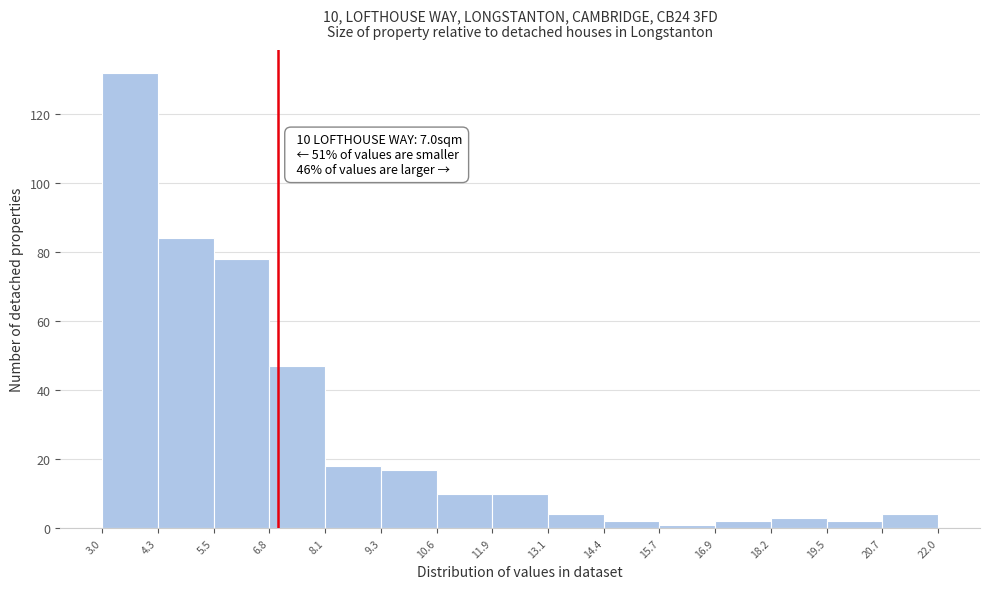

Which range on the x-axis has the tallest bar?

3.0 to 4.3